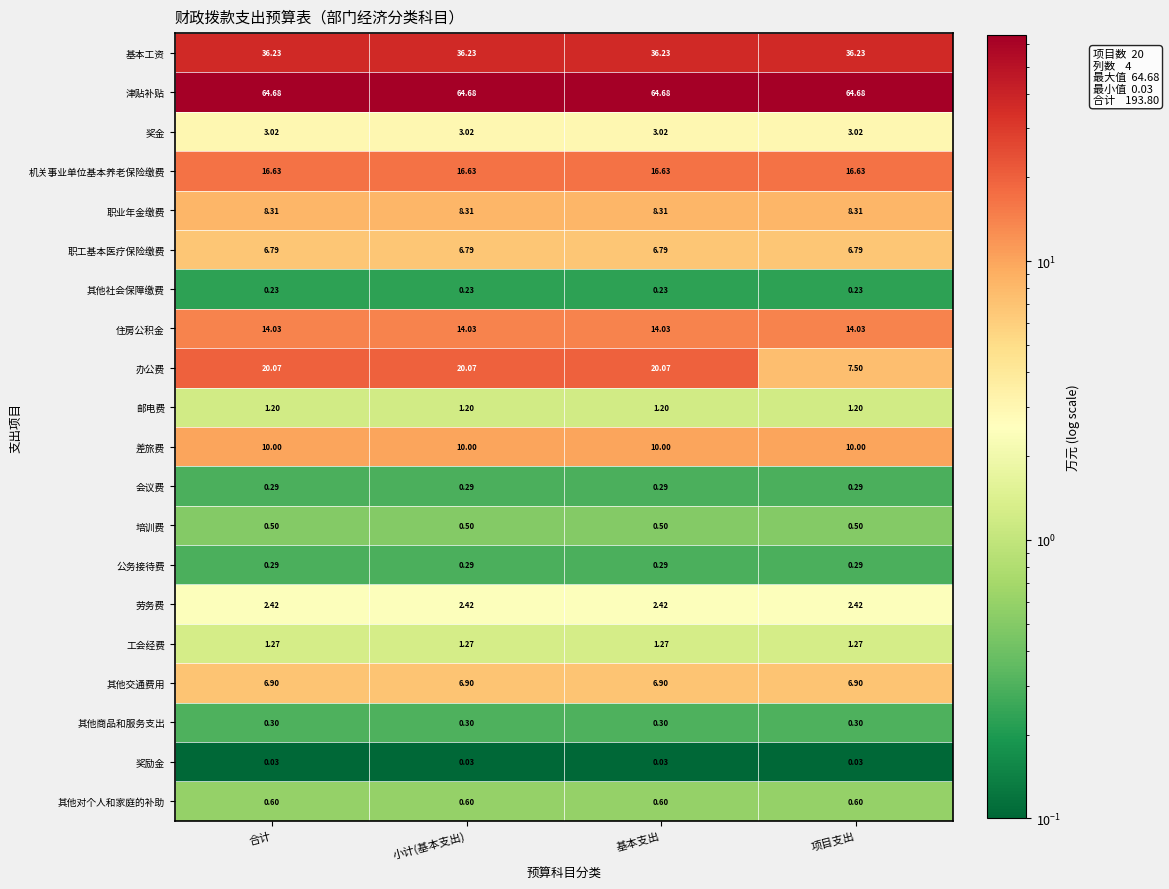

Which series has the largest range (max minus min)?

办公费